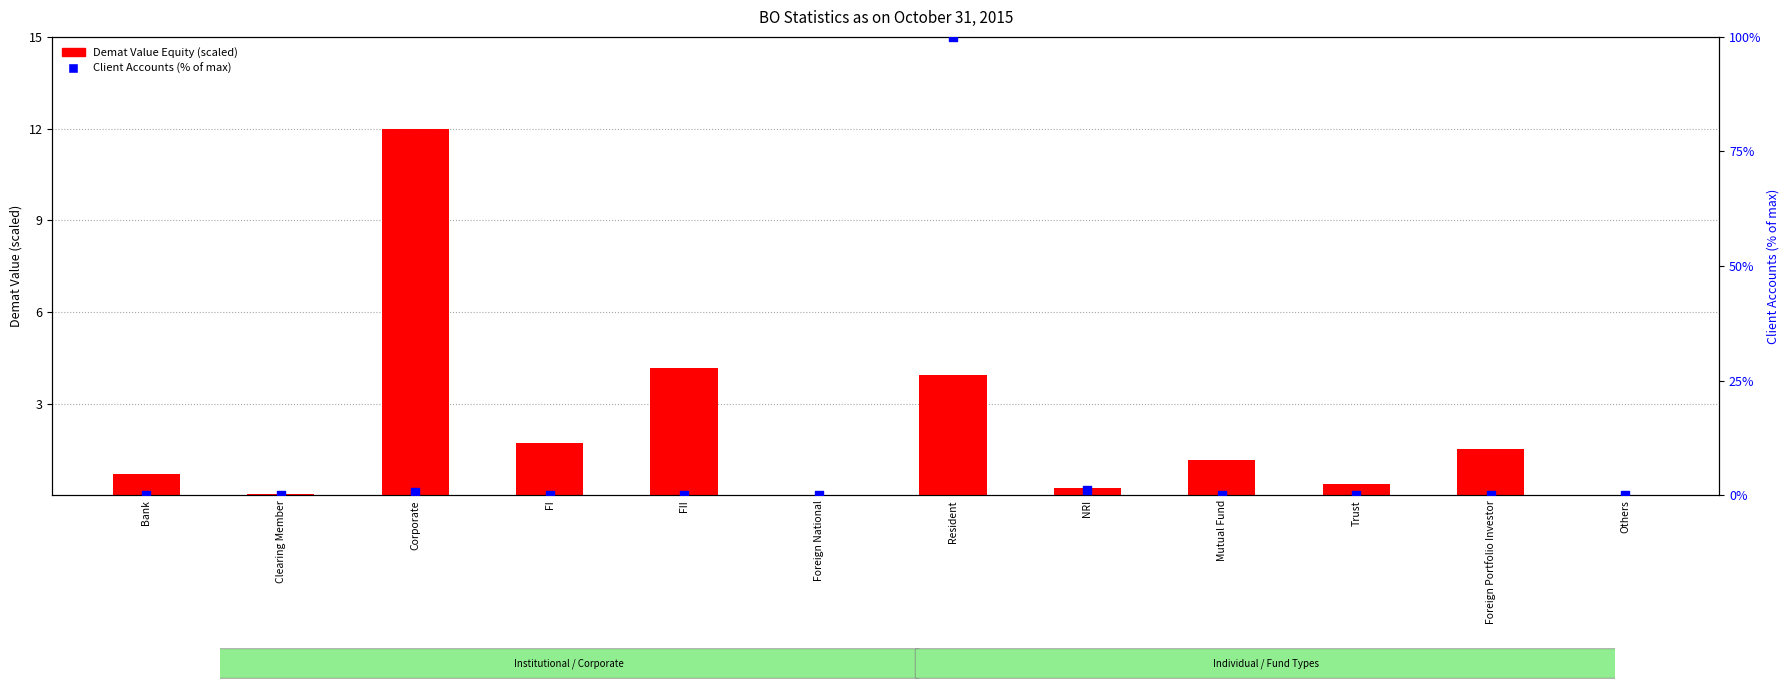

At which category is the sum across all series the highest?

Resident